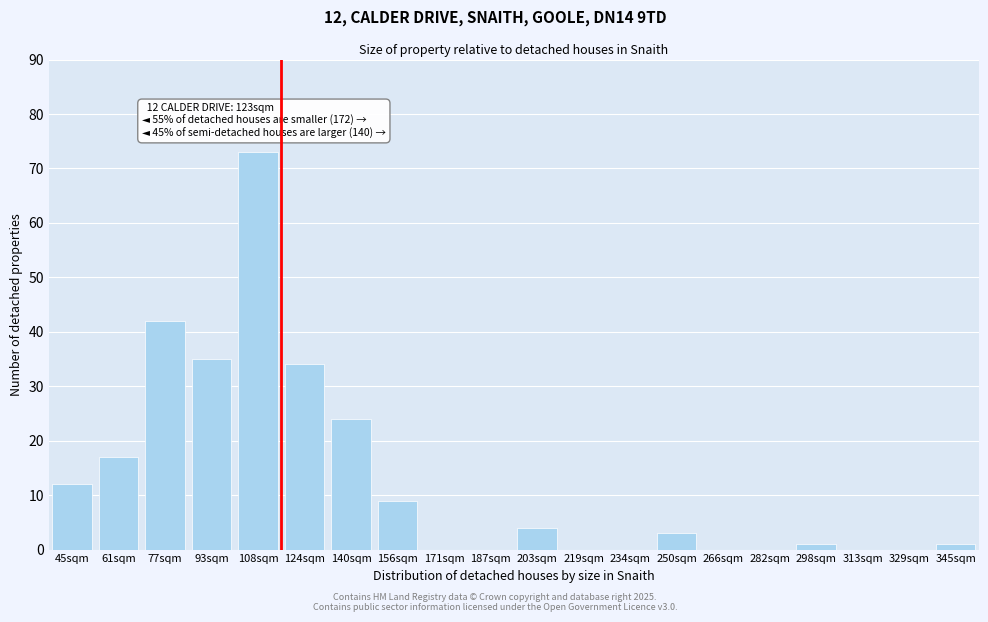

Reading right to left, extract all data points from this chart.

345sqm=1	329sqm=0	313sqm=0	298sqm=1	282sqm=0	266sqm=0	250sqm=3	234sqm=0	219sqm=0	203sqm=4	187sqm=0	171sqm=0	156sqm=9	140sqm=24	124sqm=34	108sqm=73	93sqm=35	77sqm=42	61sqm=17	45sqm=12